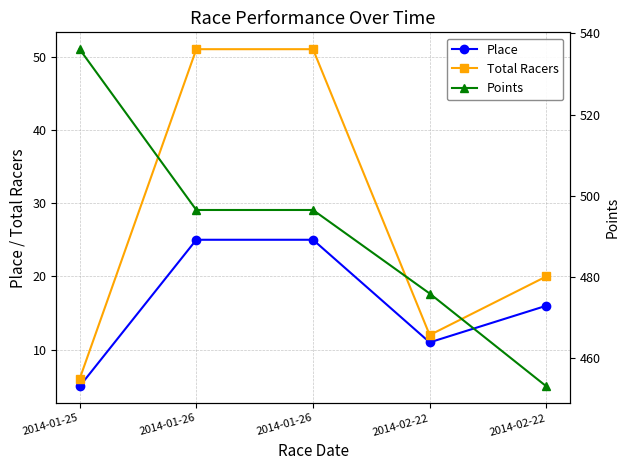

What is the label of the 5th point from the left?

2014-02-22